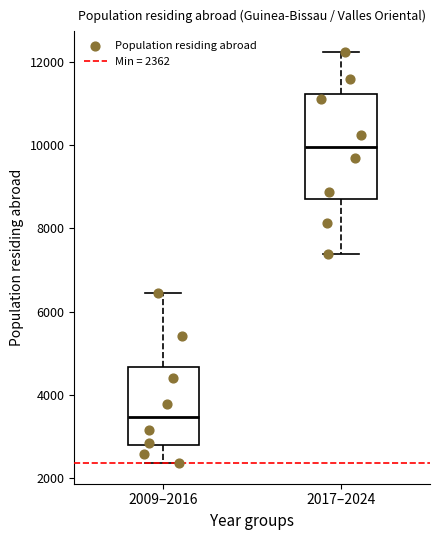

Comparing the boxes themselves (not the whiskers), which one is the tallest?

2017–2024